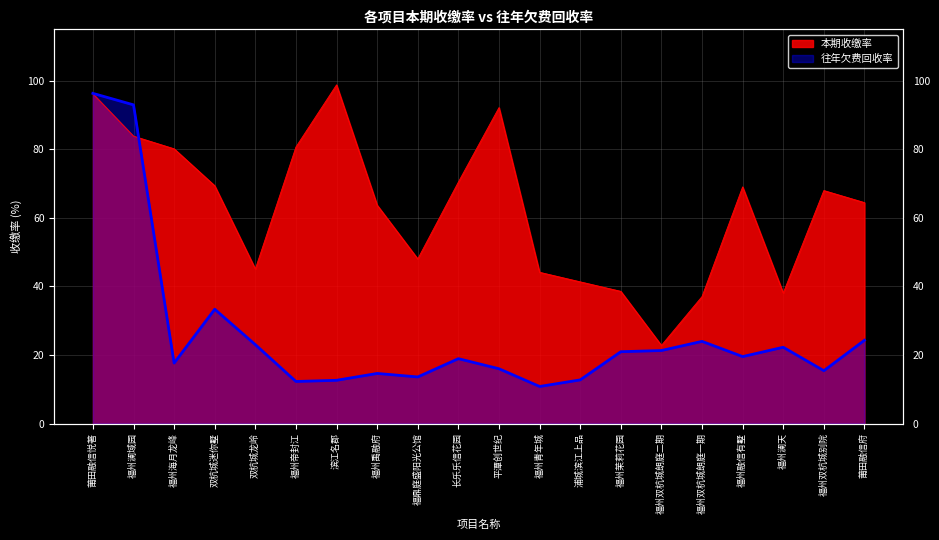

Where do 往年欠费回收率 and 本期收缴率 first cross each other?

福州澜域园 and 福州海月龙峰